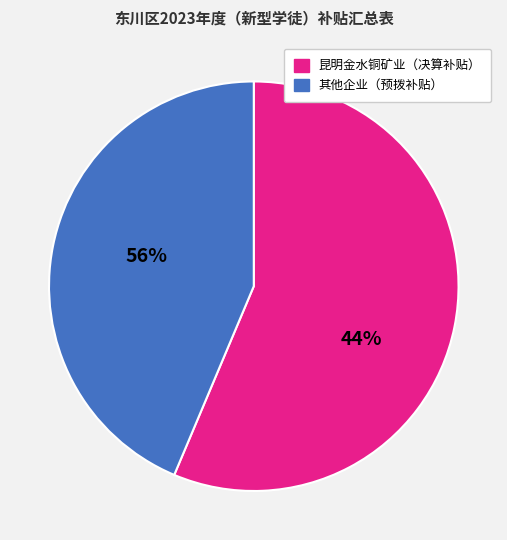

Does any single category account for the majority?

Yes